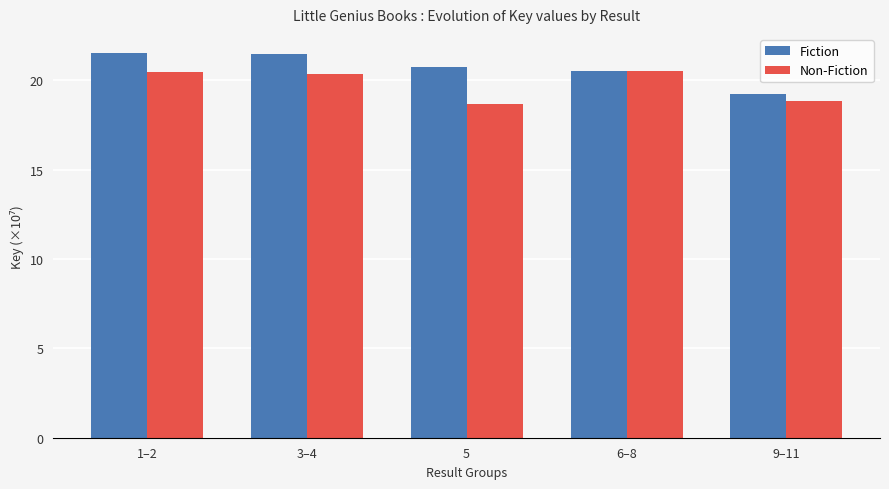

What is the minimum value for Fiction?

19.2